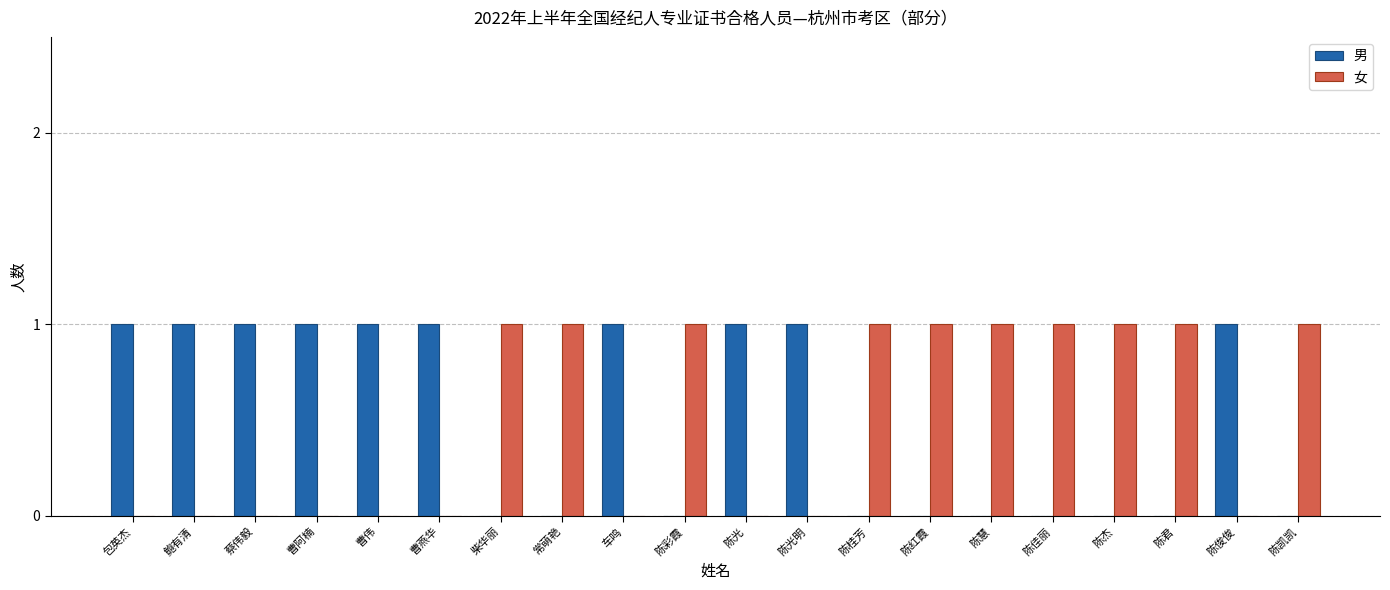

Is the value of 男 at 曹阿楠 greater than the value of 女 at 陈光明?

Yes